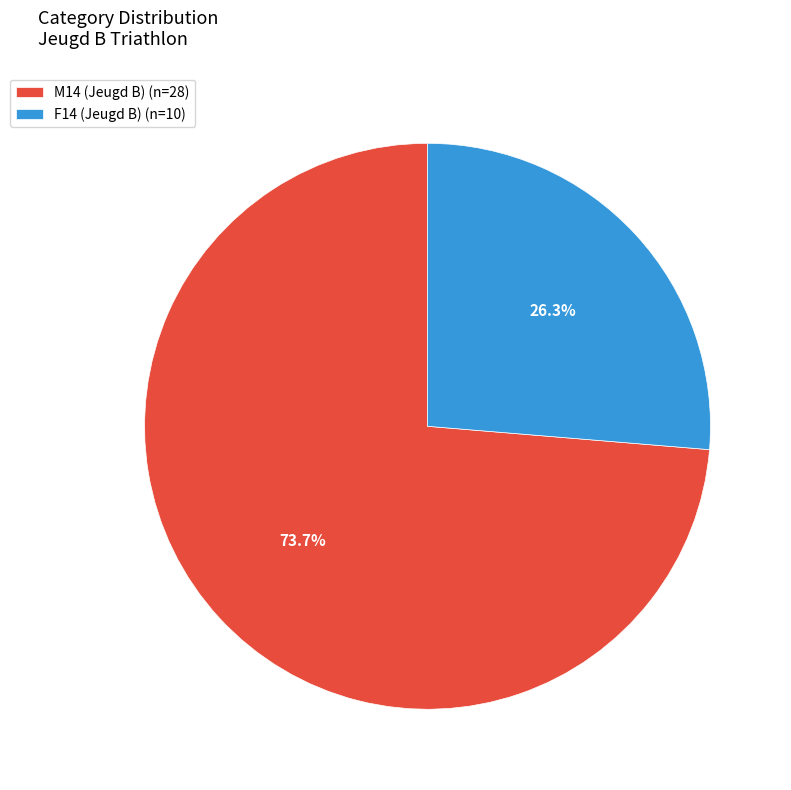

Which category has the biggest portion of the pie?

M14 (Jeugd B)